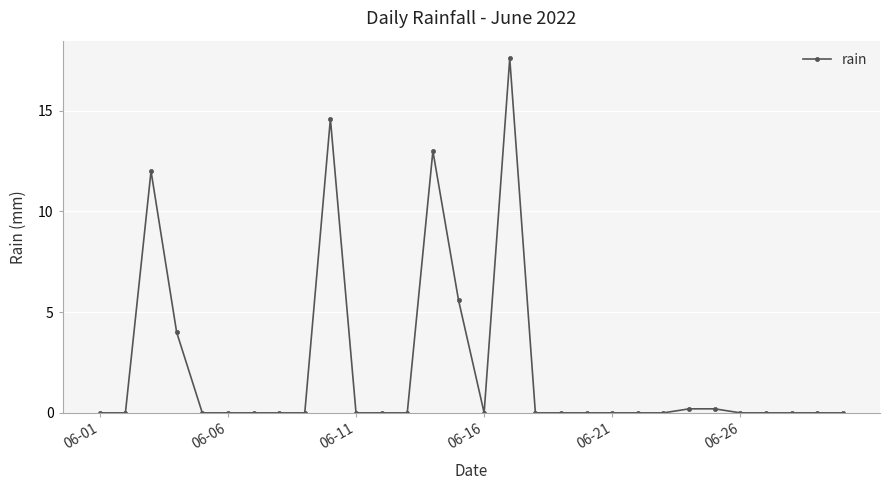

What is the greatest value displayed?

17.6